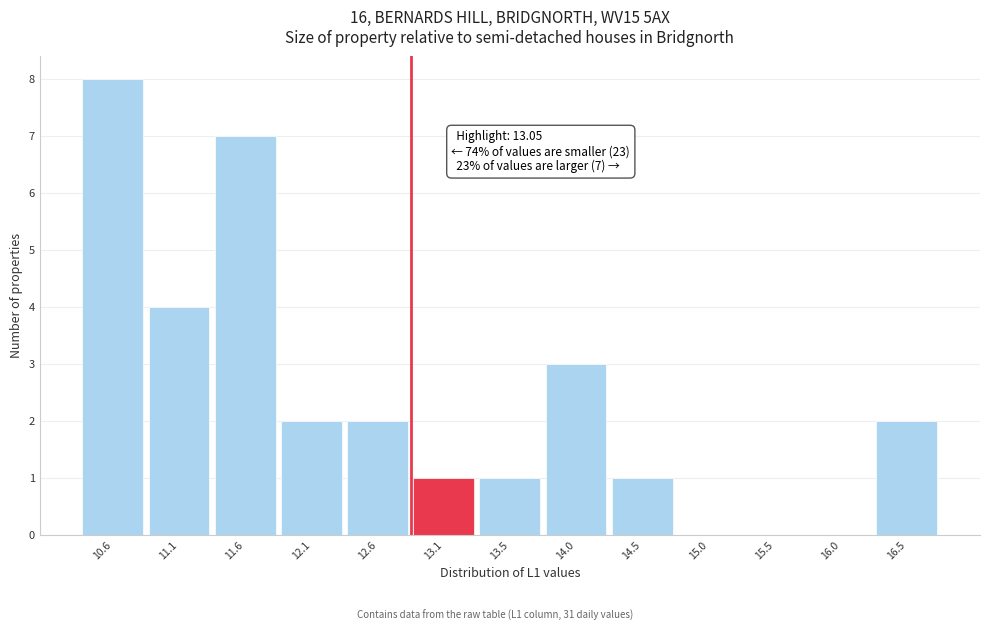

Reading left to right, transcribe all the data shown in this chart.

10.6=8	11.1=4	11.6=7	12.1=2	12.6=2	13.1=1	13.5=1	14.0=3	14.5=1	15.0=0	15.5=0	16.0=0	16.5=2